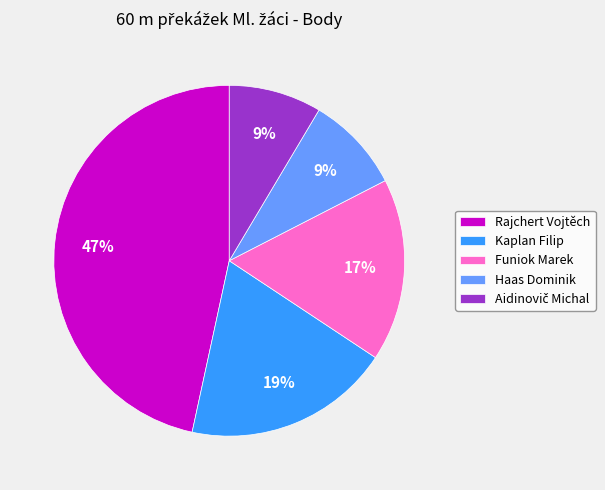

To the nearest percent, what is the difference between the largest and smallest slice percentages?

38%